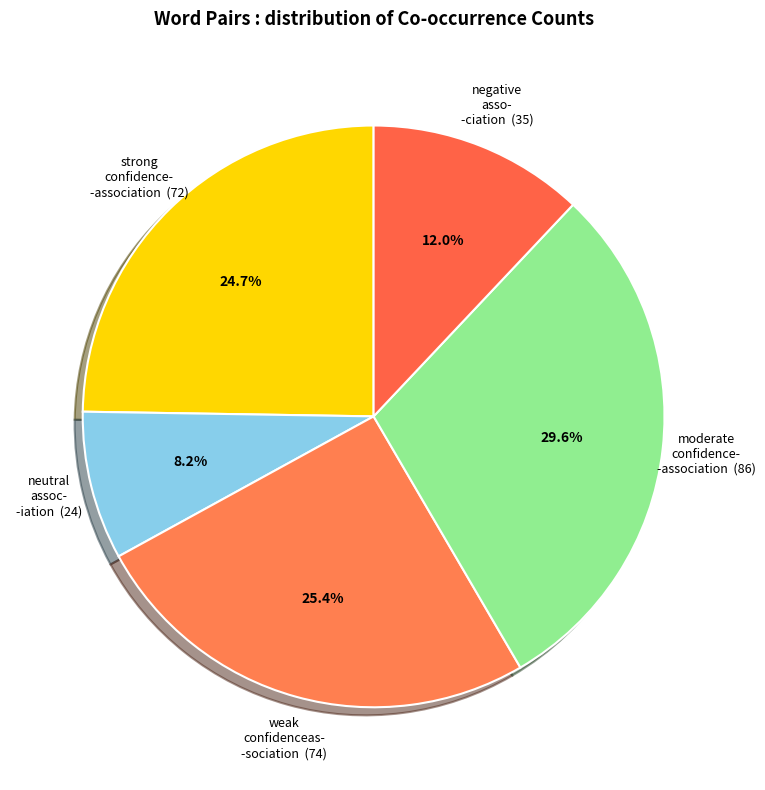

Rank the categories by value from lowest to highest.

neutral assoc- -iation (24), negative asso- -ciation (35), strong confidence- -association (72), weak confidenceas- -sociation (74), moderate confidence- -association (86)